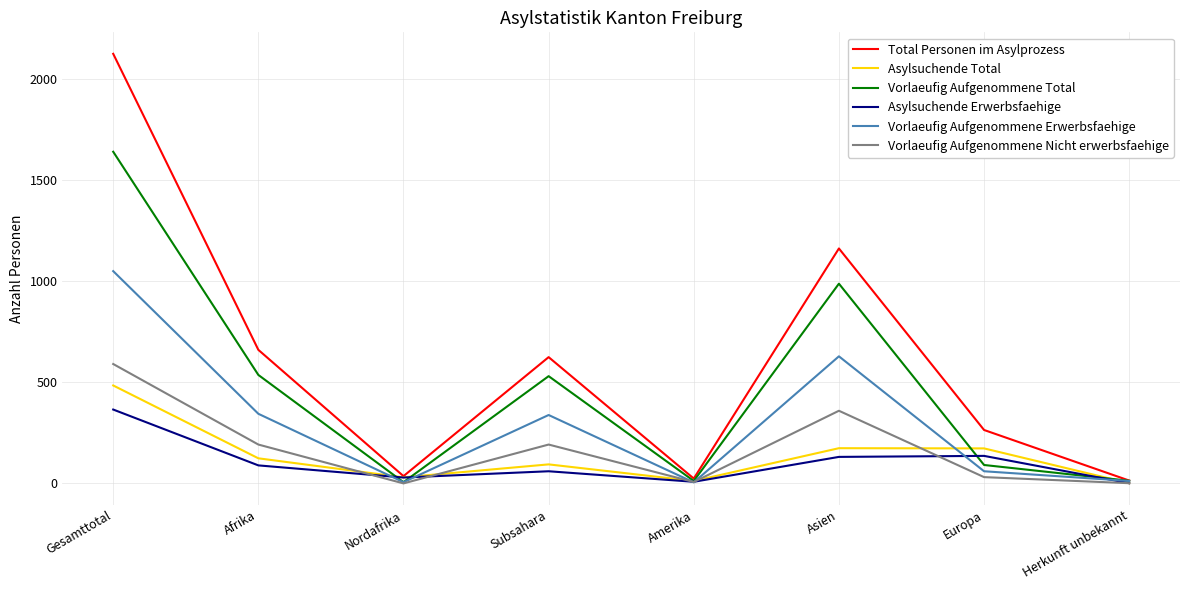

Which series has the largest range (max minus min)?

Total Personen im Asylprozess